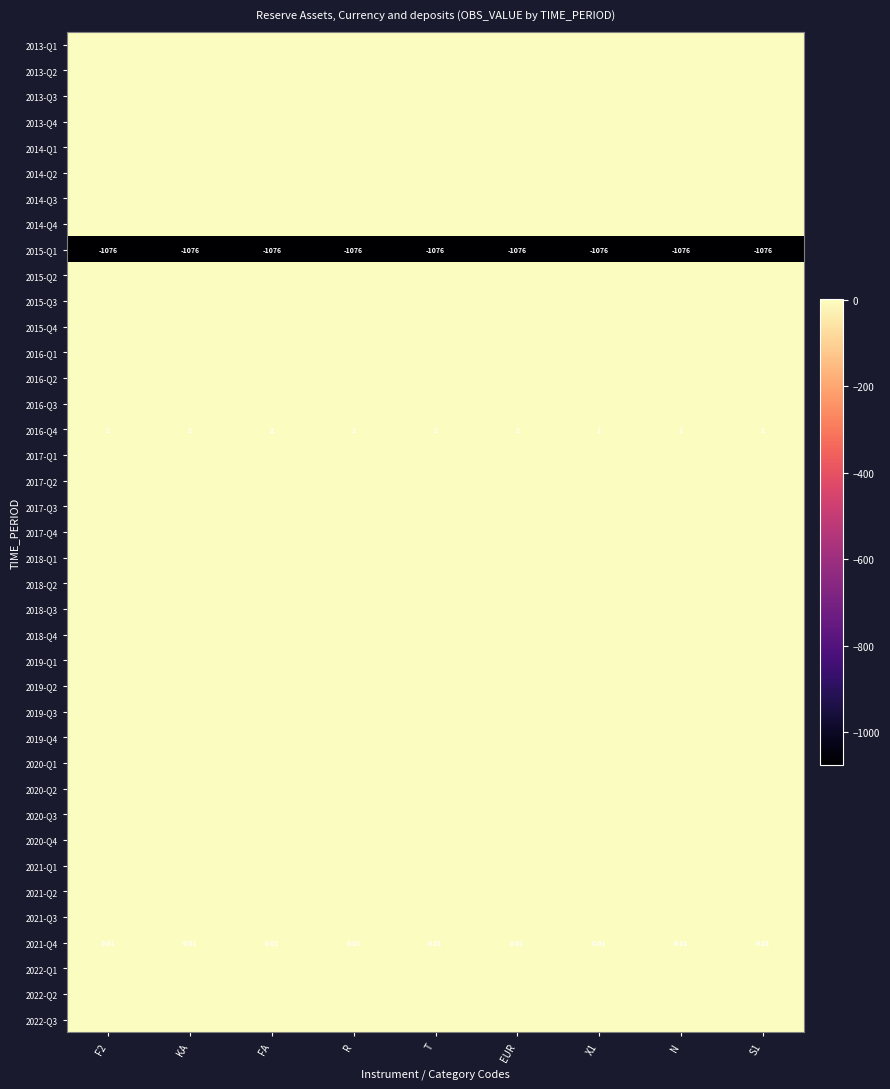

At which category is the sum across all series the highest?

F2